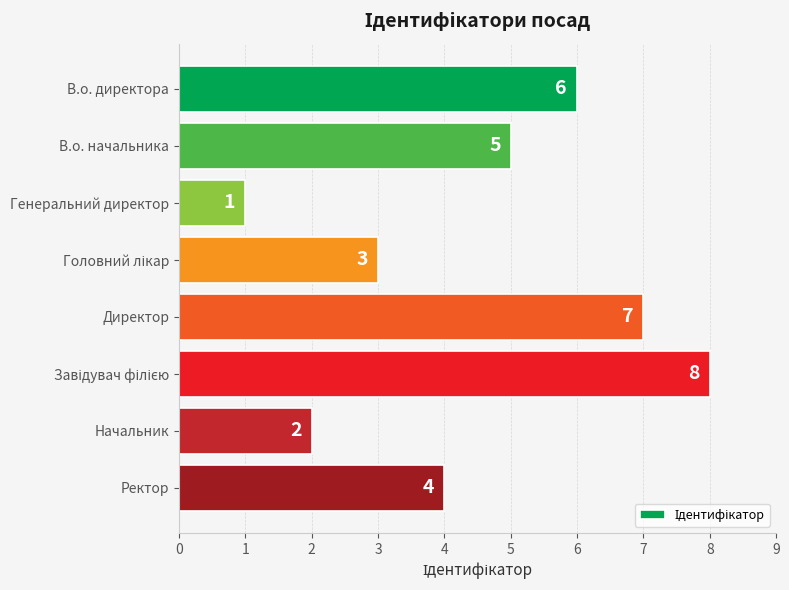

The chart shows a value of 3 at Начальник. True or false?

False